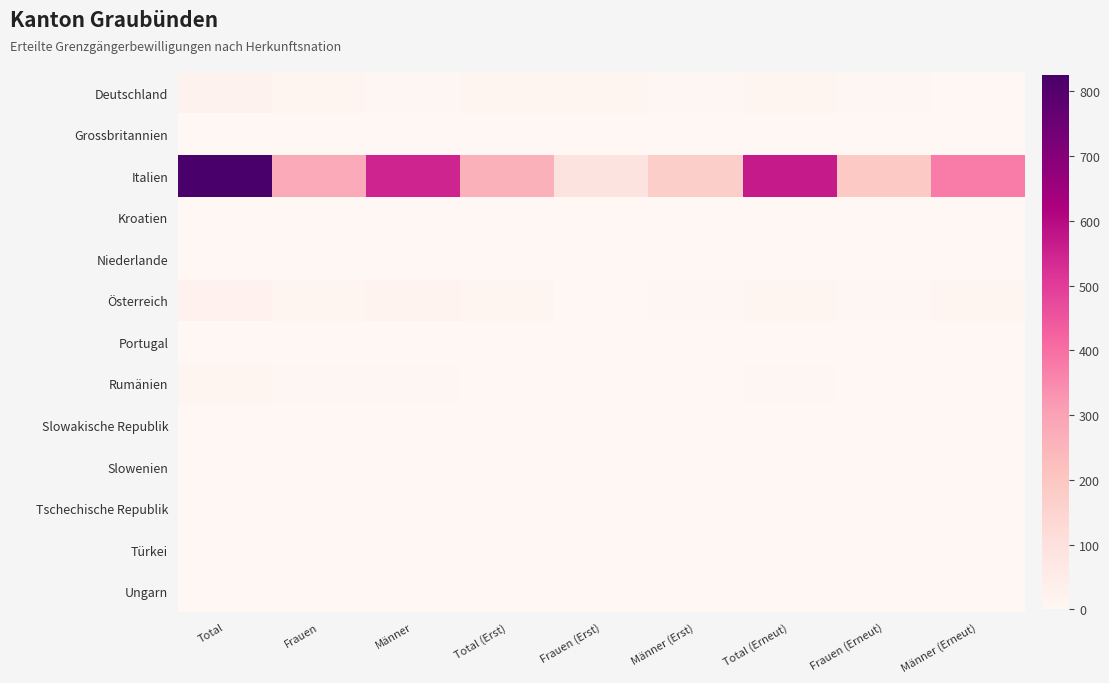

Which has a higher value, Total (Erst) or Männer?

Total (Erst)